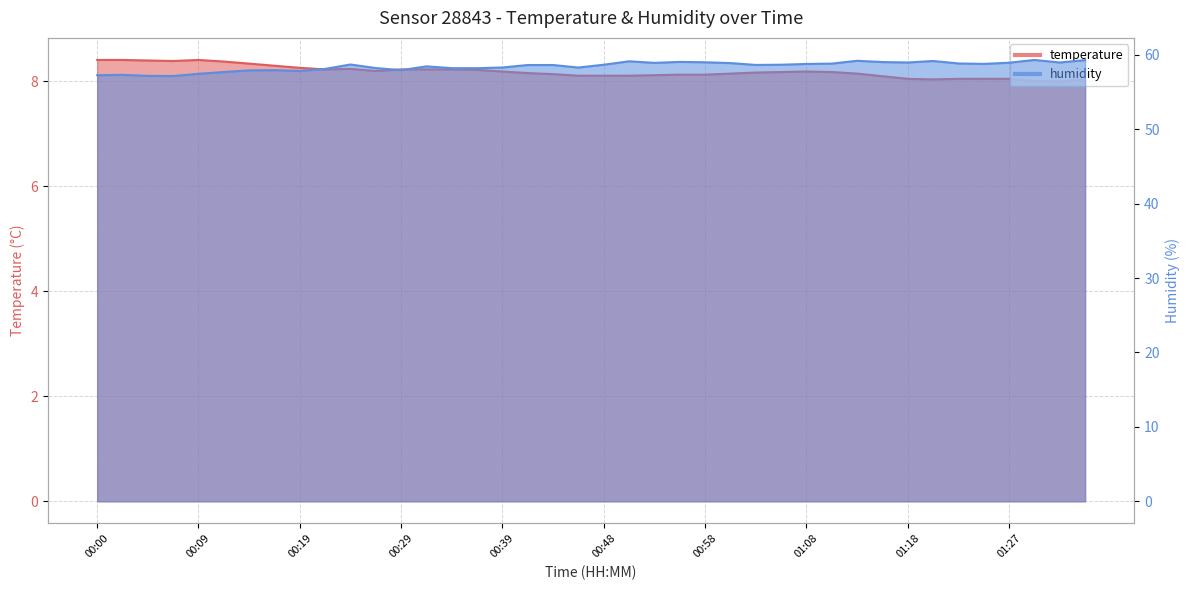

At which category does temperature reach its first local peak?

00:09